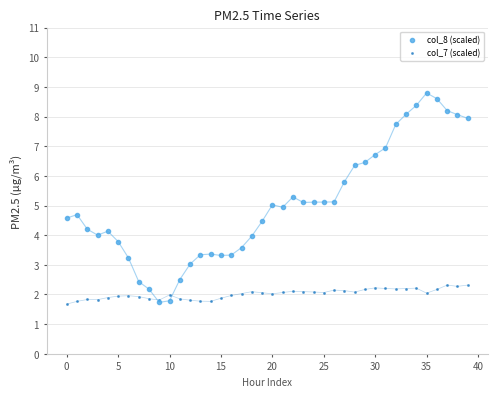

Which series reaches the minimum Y coordinate?

col_7 (scaled)